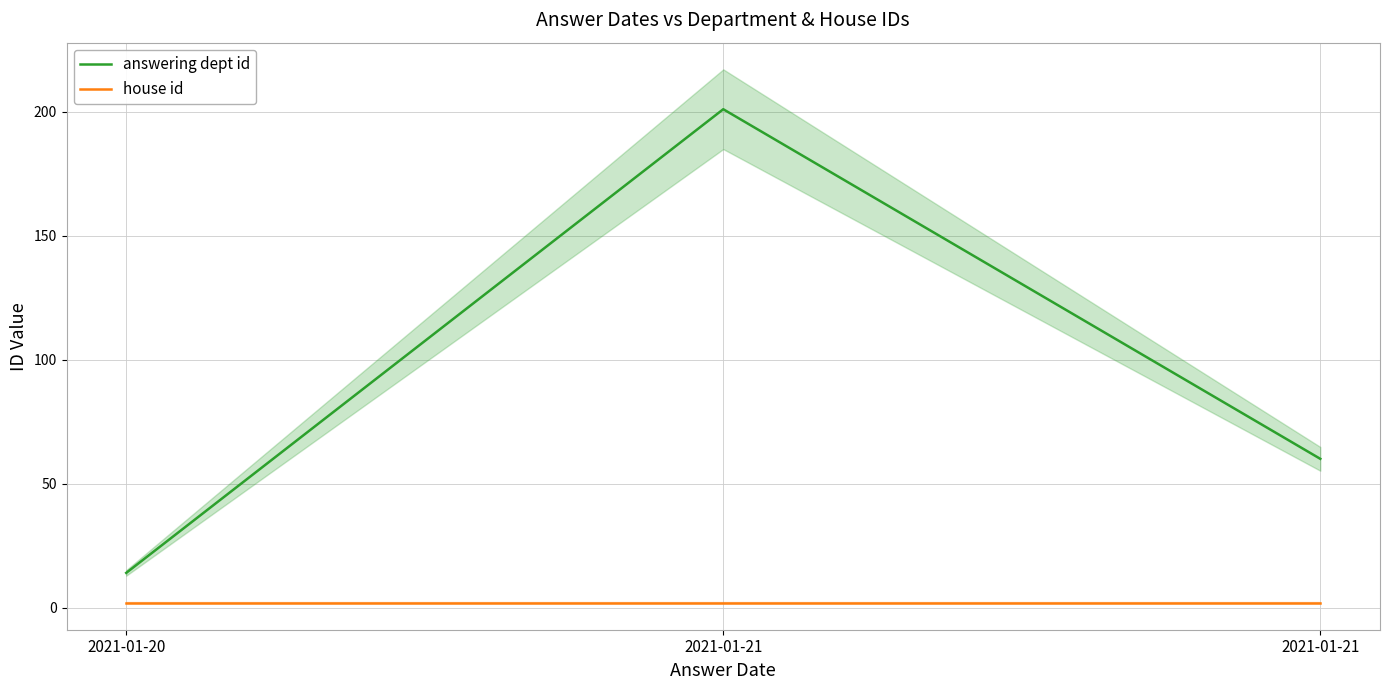

What is the difference between the maximum and minimum values in the answering dept id series?

187